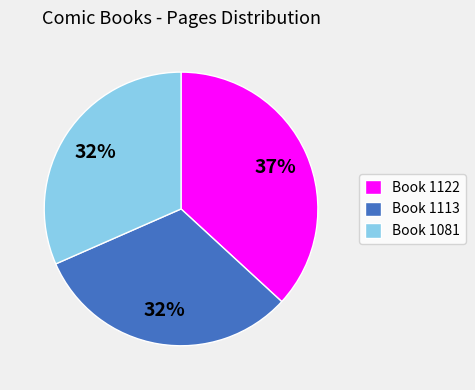

To the nearest percent, what is the average slice percentage?

33%